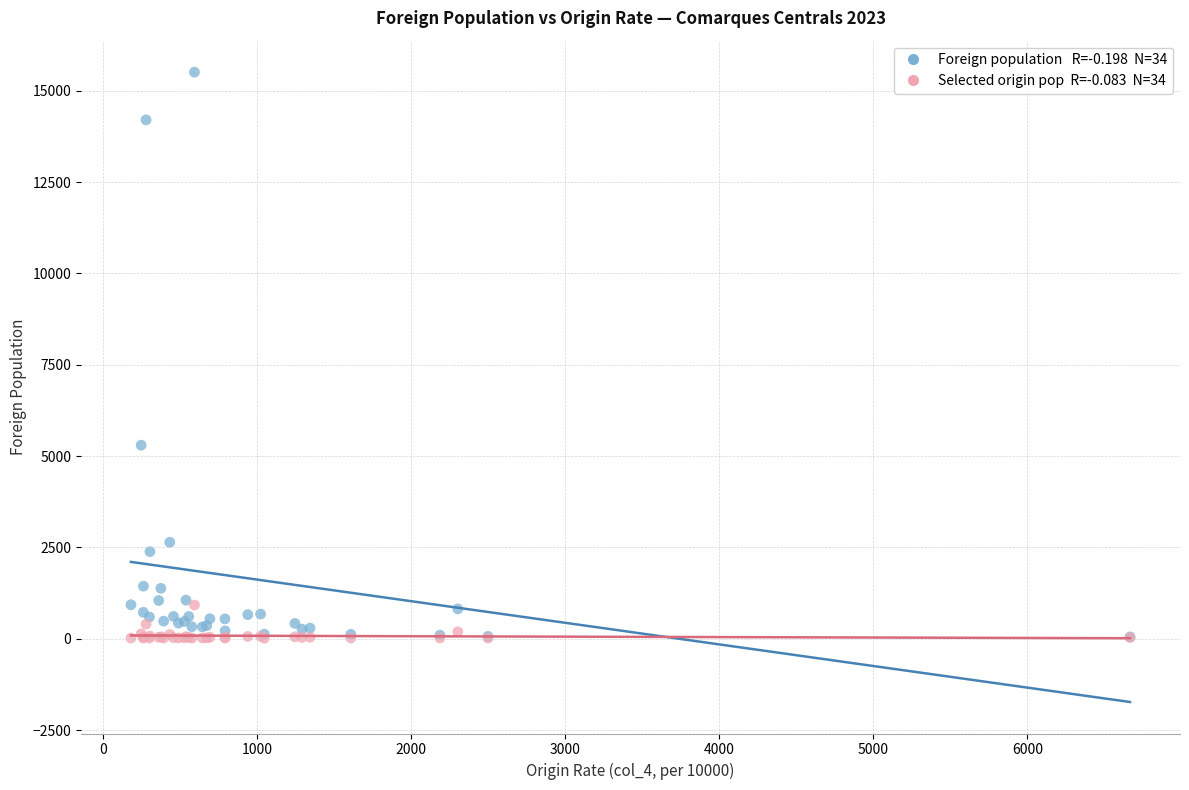

Across all series, what Y value is closest to 7760?

5297